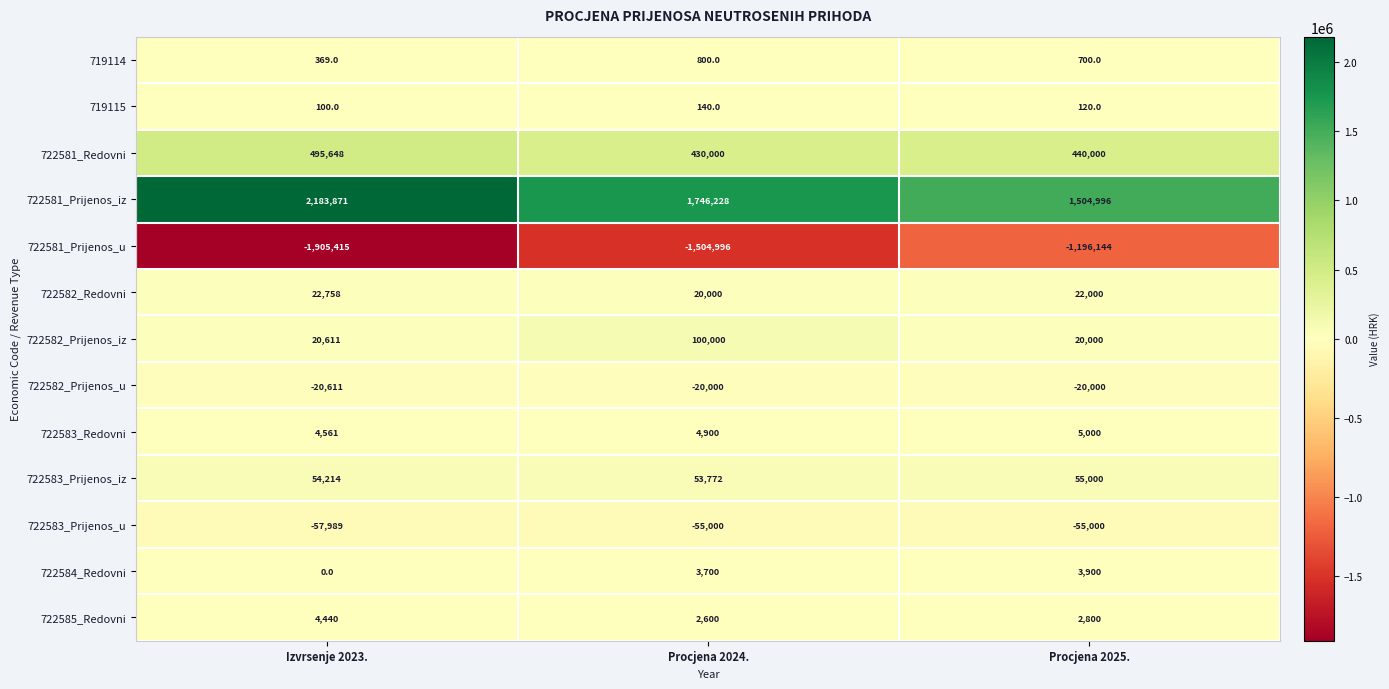

What value does the 722582_Redovni series have at Procjena 2025.?

22000